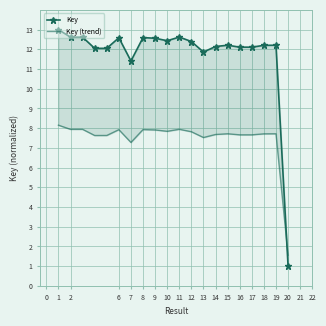

After their last crossing, which series has the higher values: Key or Key (trend)?

Key (trend)